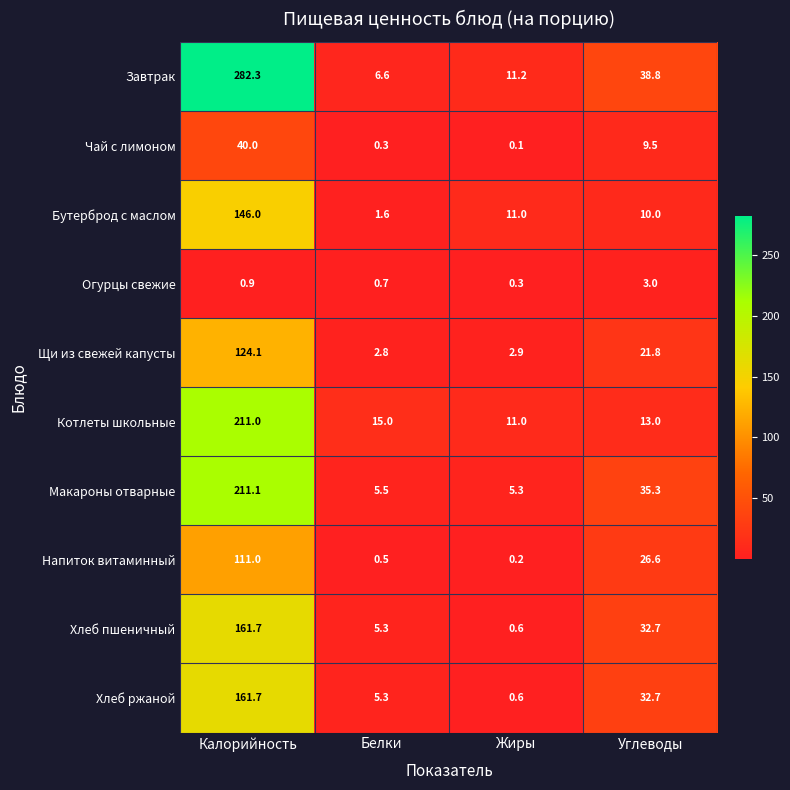

At how many categories does at least one series exceed 74?

1